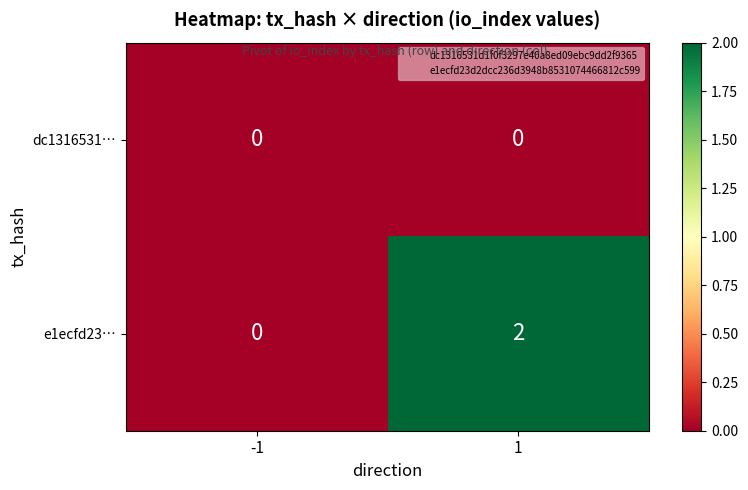

Count the number of data series in this chart.

2